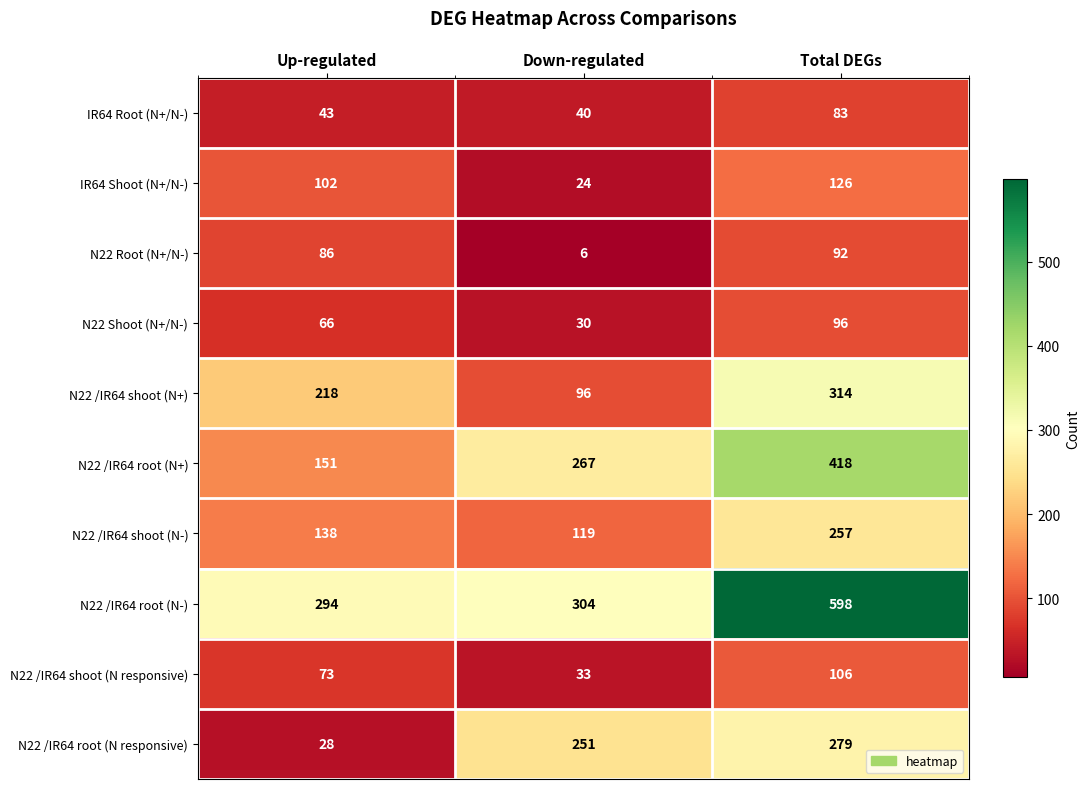

What is the difference between the maximum and minimum values in the N22 /IR64 shoot (N responsive) series?

73